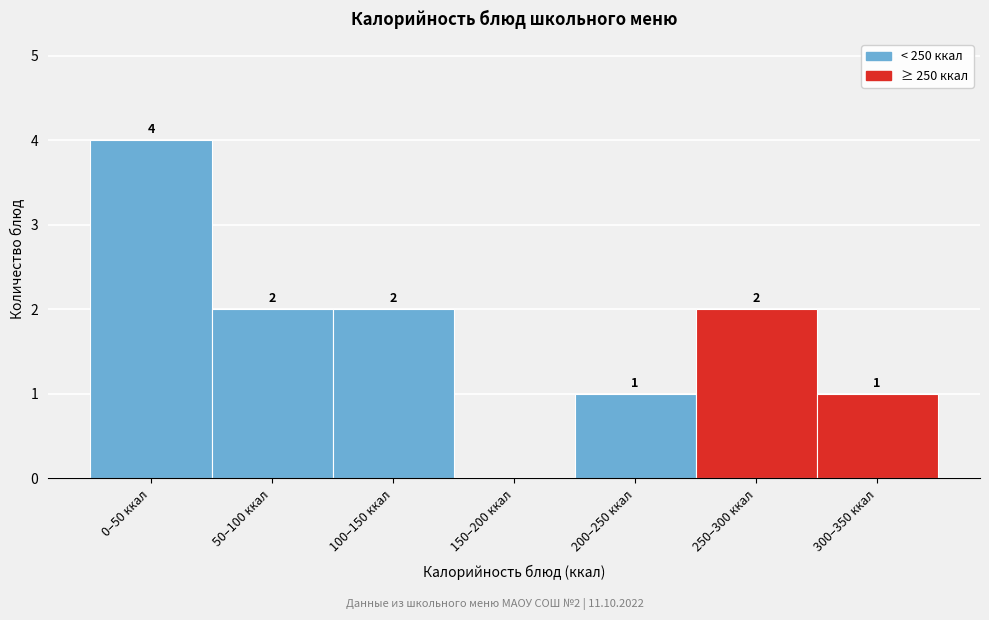

Reading left to right, transcribe all the data shown in this chart.

0–50 ккал=4	50–100 ккал=2	100–150 ккал=2	150–200 ккал=0	200–250 ккал=1	250–300 ккал=2	300–350 ккал=1